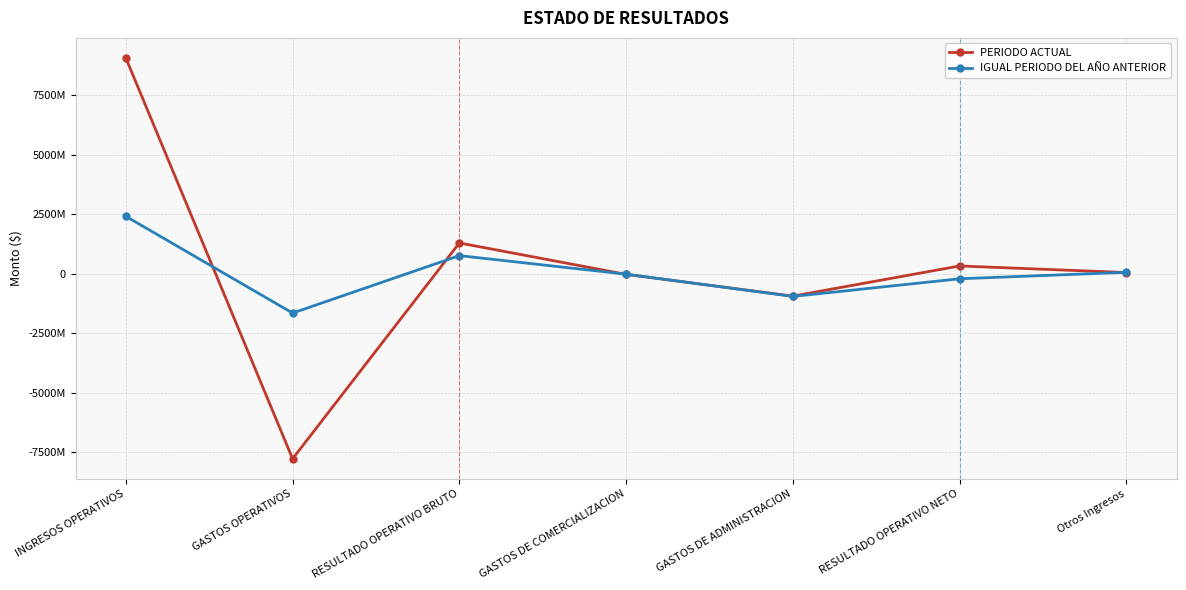

What is the difference between the highest and lowest values at RESULTADO OPERATIVO BRUTO?

532728343